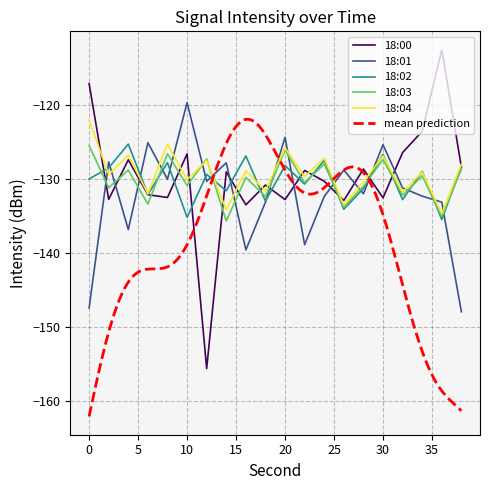

What is the spread (max minus min) of values at 38?

20.0